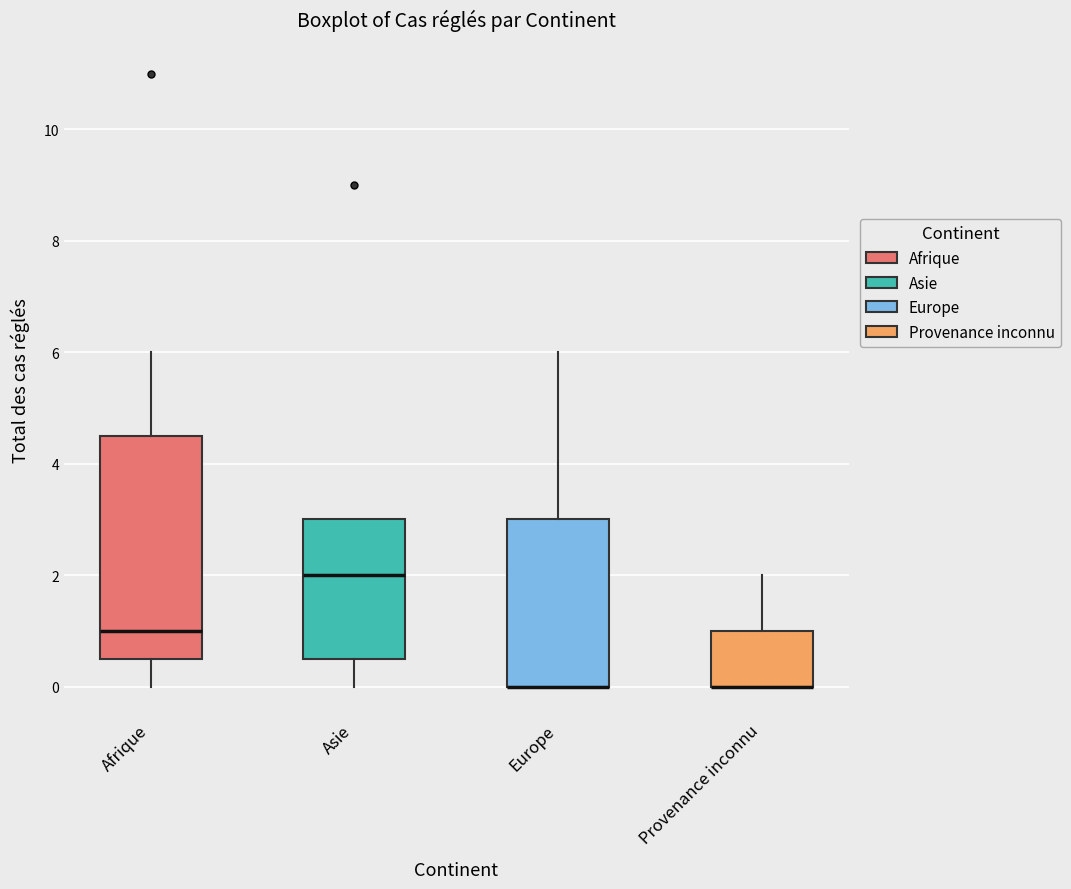

Where does the upper whisker of the box for Europe end on the y-axis? The values are not printed on the chart, so give them approximately, as read against the axis.

6.0